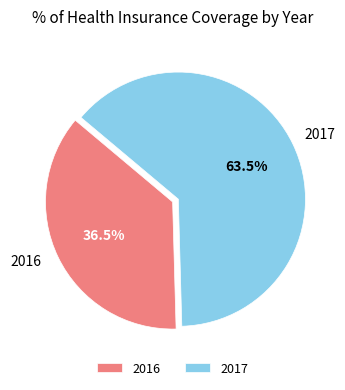

How much of the chart is everything except 2016?

63.5%